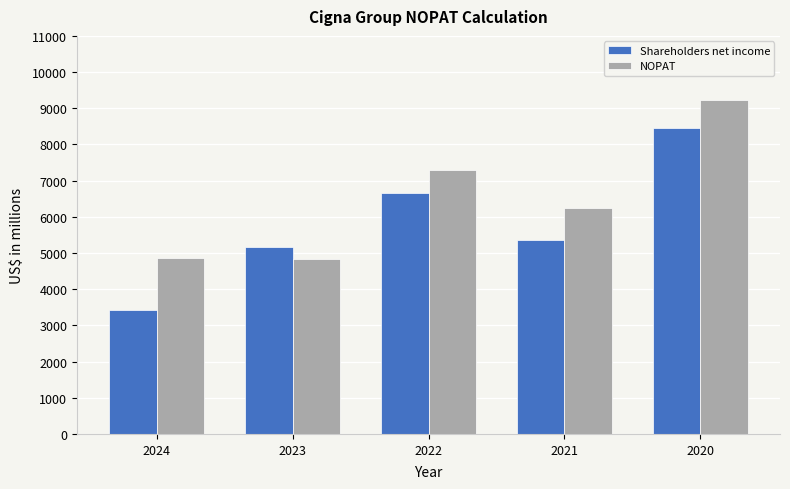

List the series in order of their peak value, lowest first.

Shareholders net income, NOPAT